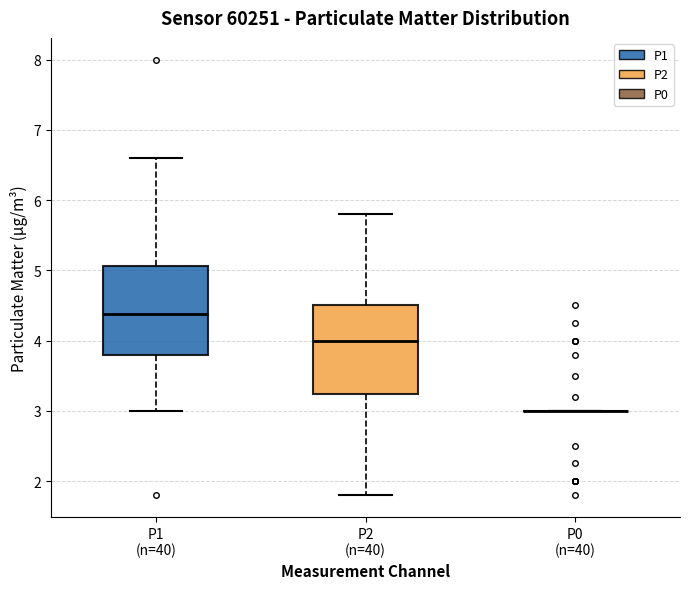

Reading left to right, read every box against the y-axis: the position of its median line, the range the box covers, and the ends of its whiskers. The values are not printed on the chart, so give them approximately, as read against the axis.

P1 (n=40): median 4.4, box 3.8 to 5.1, whiskers 3.0 to 6.6
P2 (n=40): median 4.0, box 3.2 to 4.5, whiskers 1.8 to 5.8
P0 (n=40): box collapsed to a line at 3.0, whiskers 3.0 to 3.0